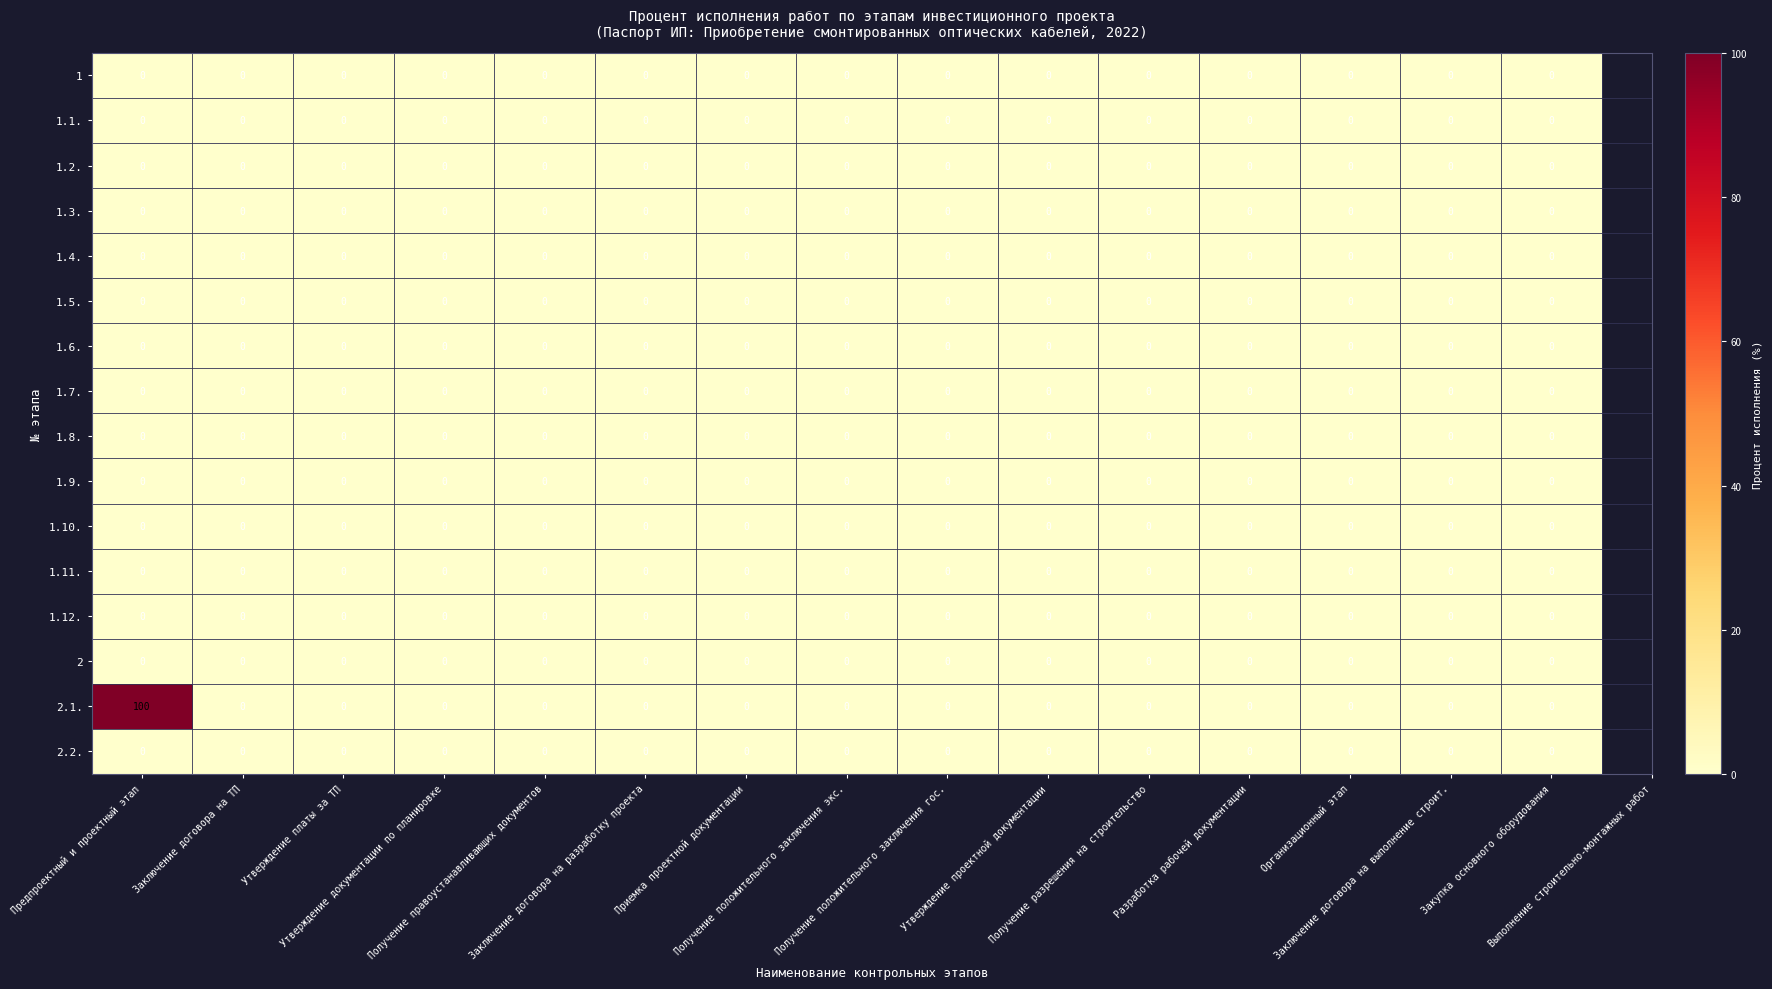

Which series has the largest total across all categories?

2.1.